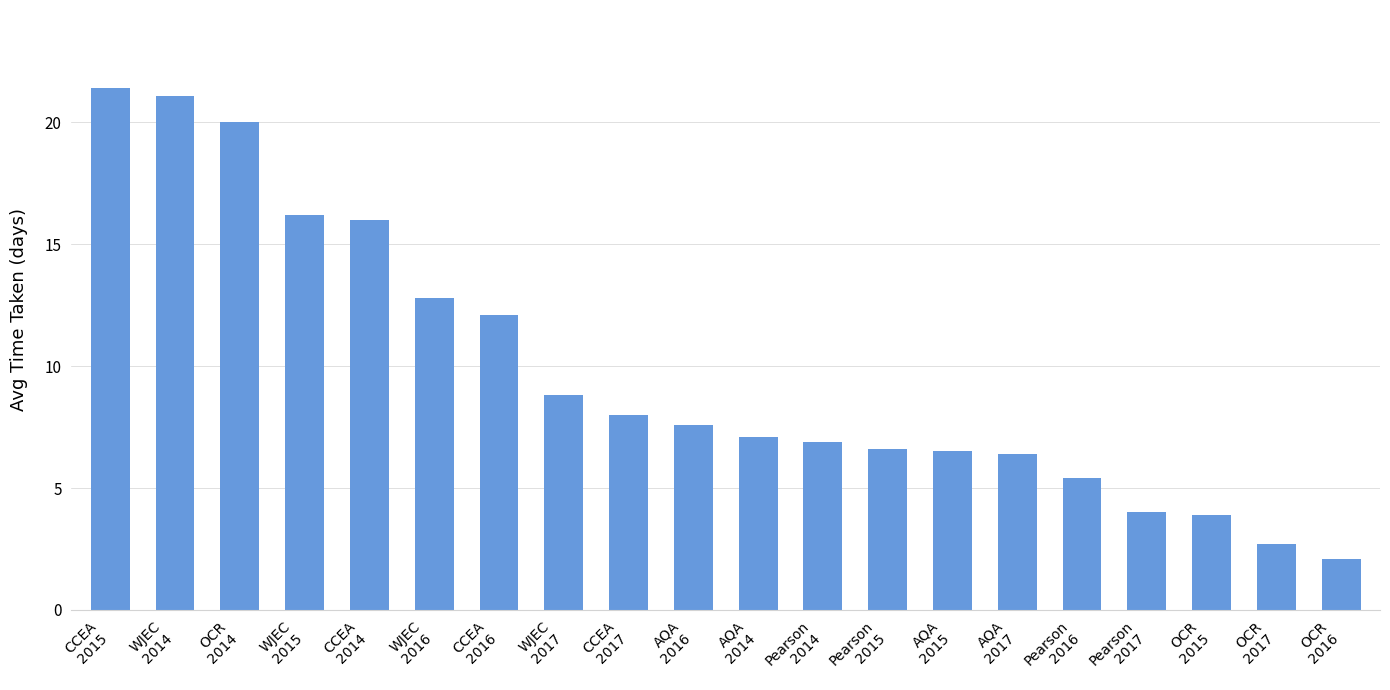

Is it true that the value at WJEC
2015 is 16.2?

True